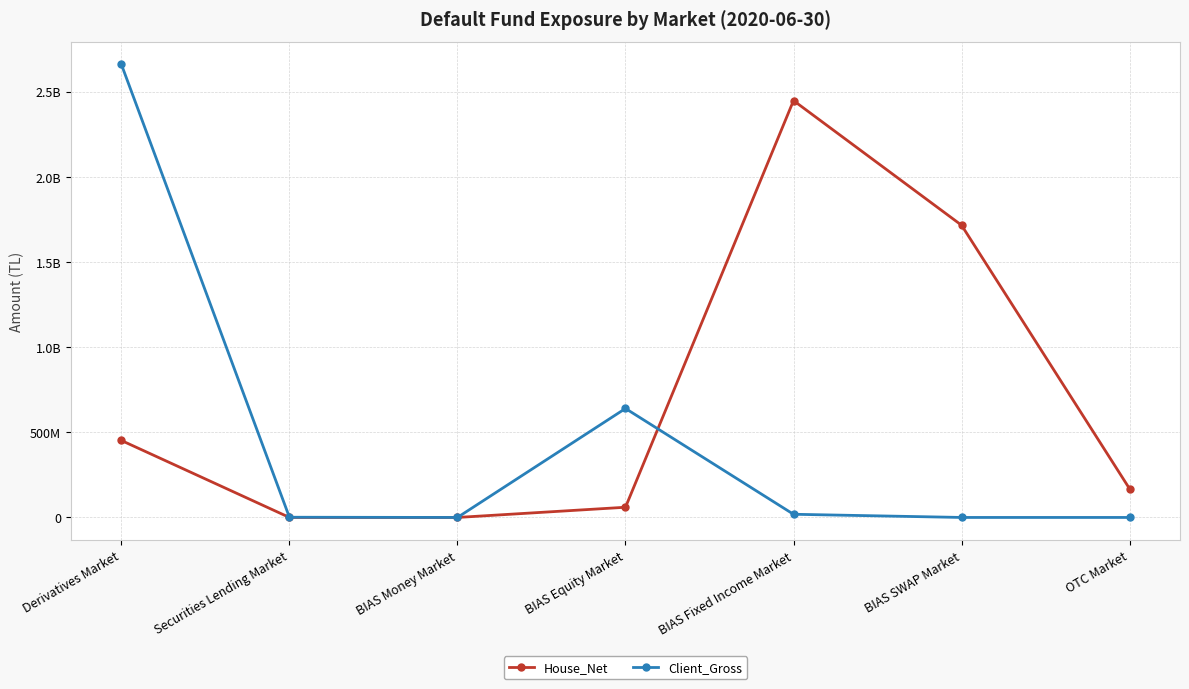

What are all the series names shown in the legend?

House_Net, Client_Gross